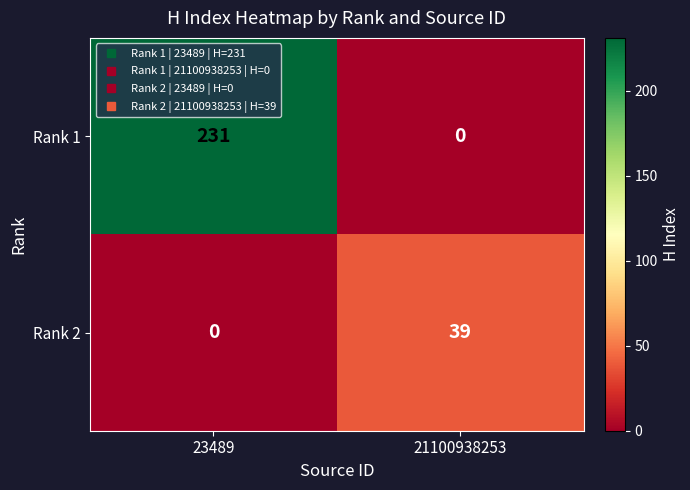

Read the Rank 1 value at 23489.

231